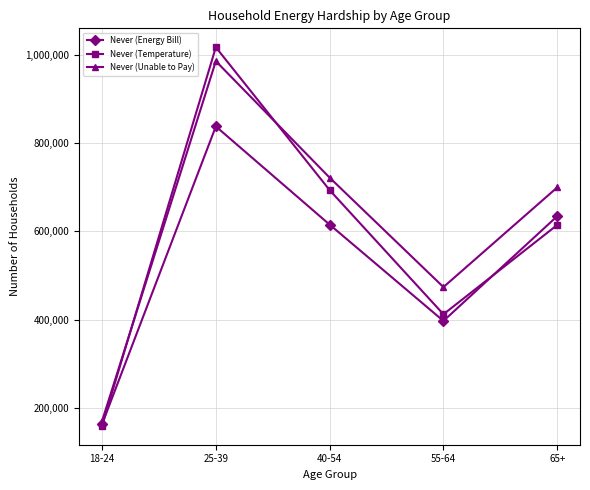

What is the difference between the second highest and second lowest values in the Never (Unable to Pay) series?

247688